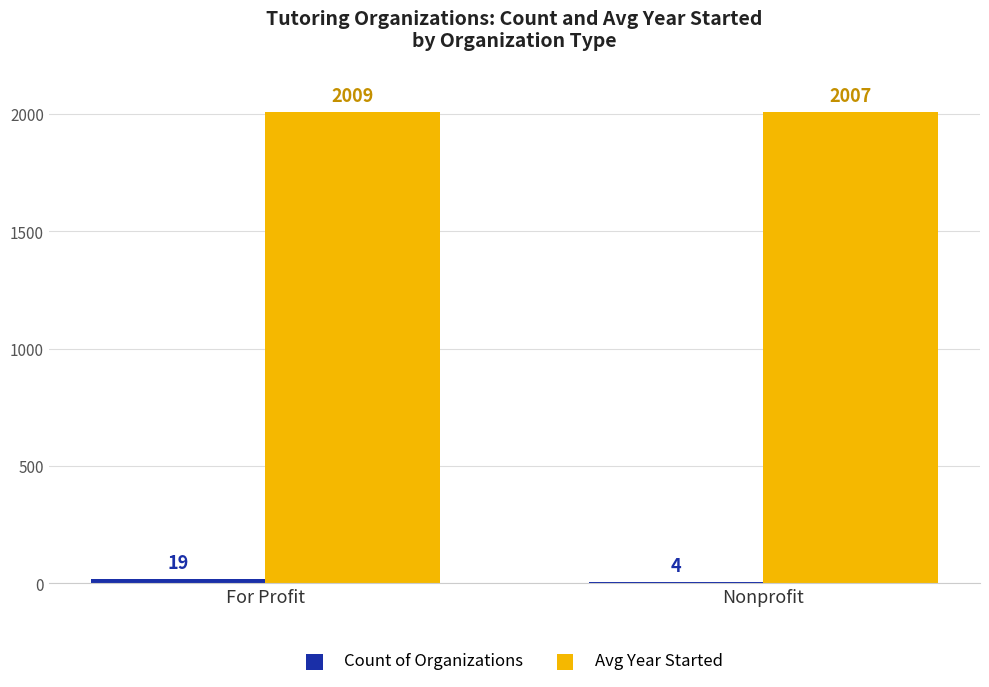

What is the sum of all Avg Year Started values?

4016